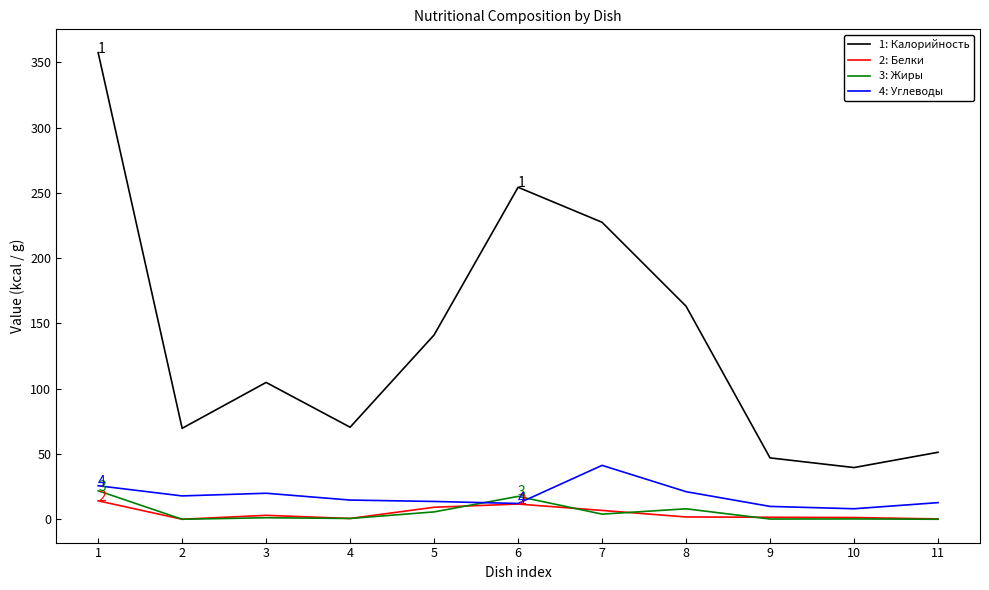

Which series has the largest range (max minus min)?

1: Калорийность